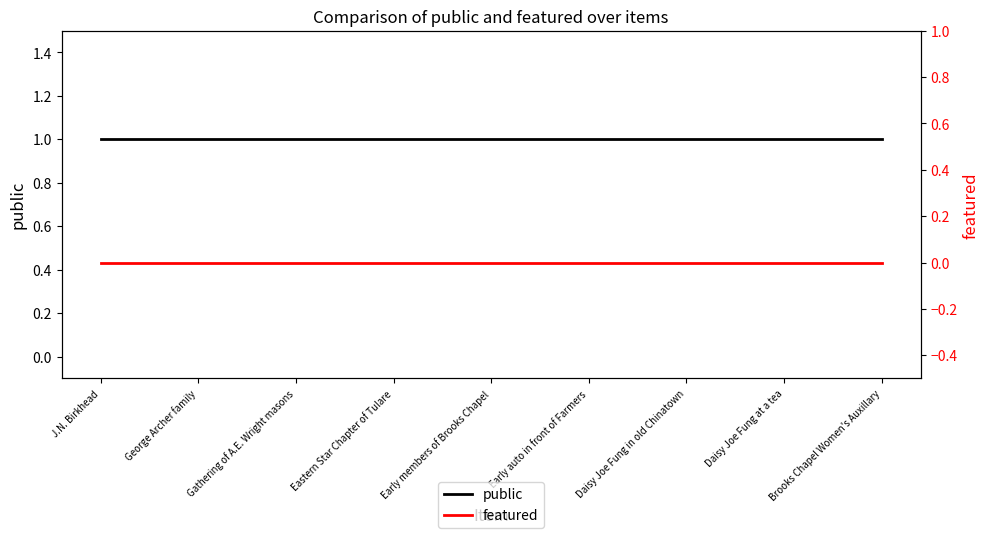

What is the total value across all series at Gathering of A.E. Wright masons?

1